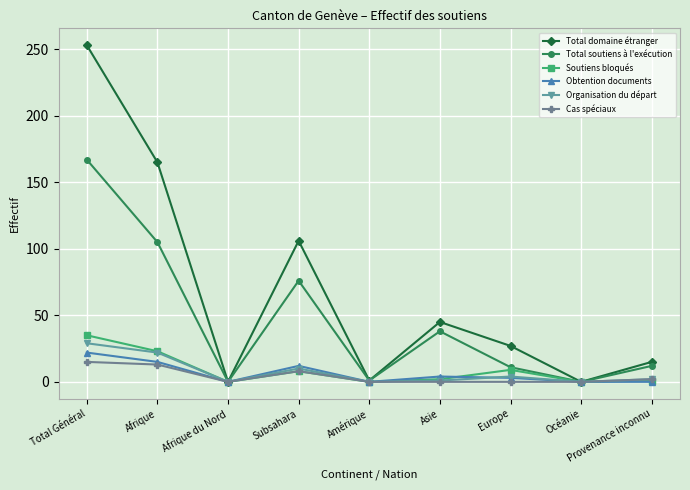

What is the highest value of the Total domaine étranger series?

253